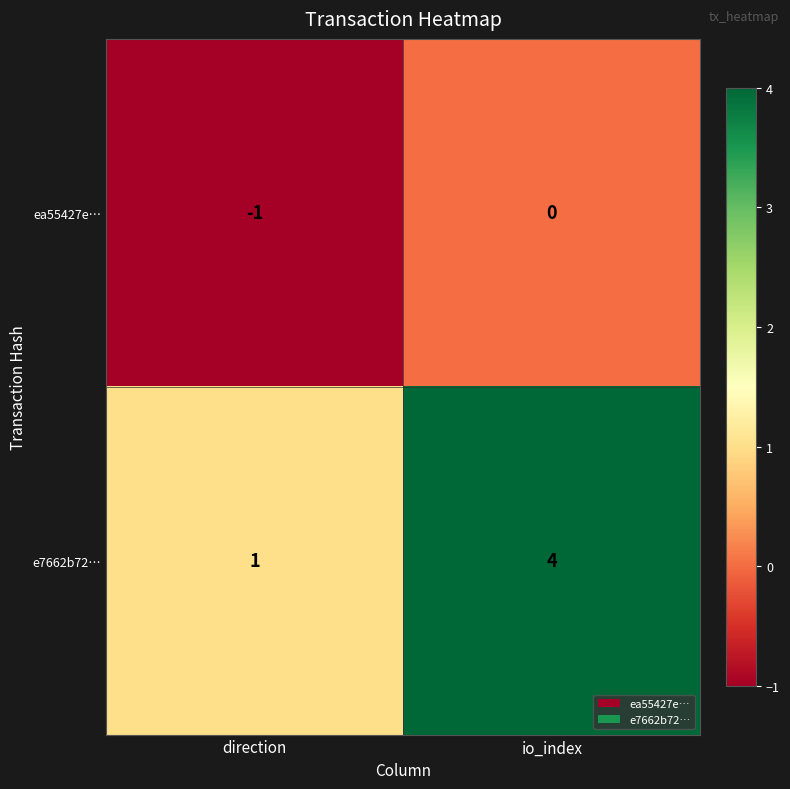

Where is ea55427e… nearest to the value 0?

io_index